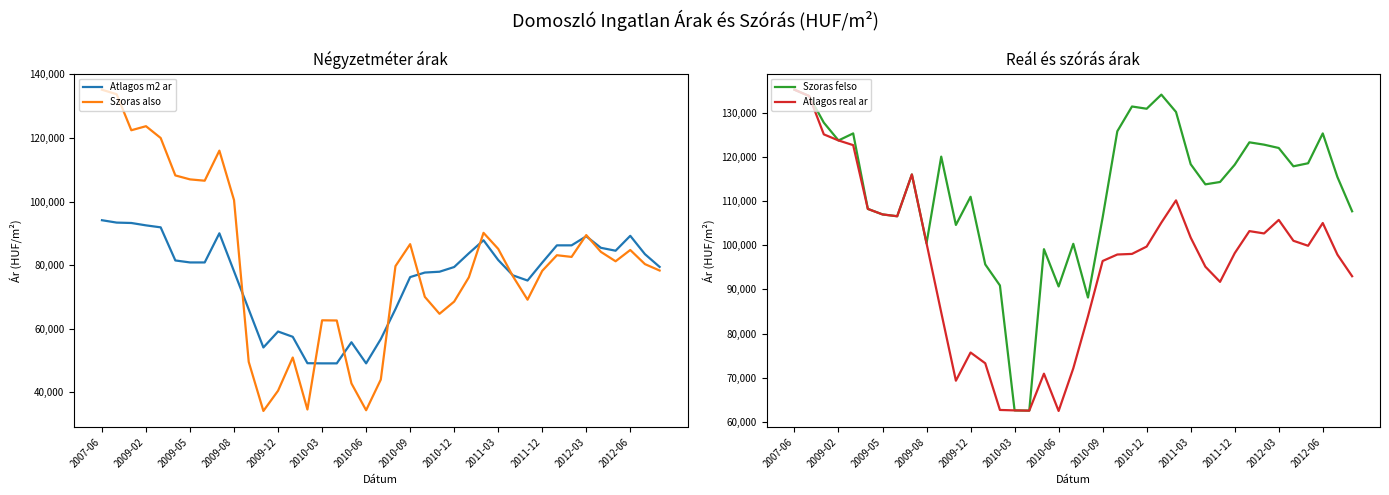

True or false: Szoras felso and Atlagos real ar intersect in this chart.

False